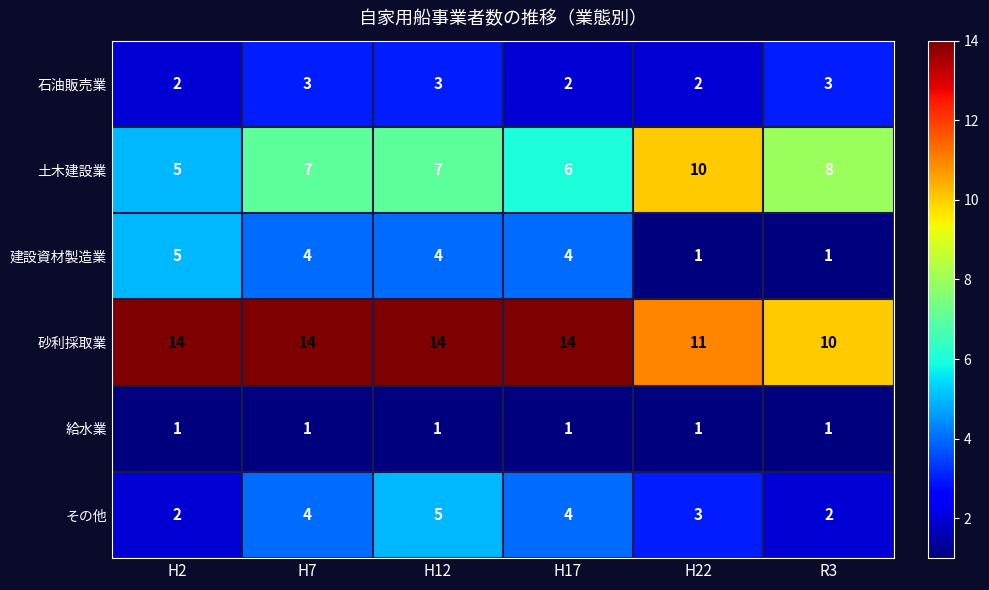

Count the number of data series in this chart.

6